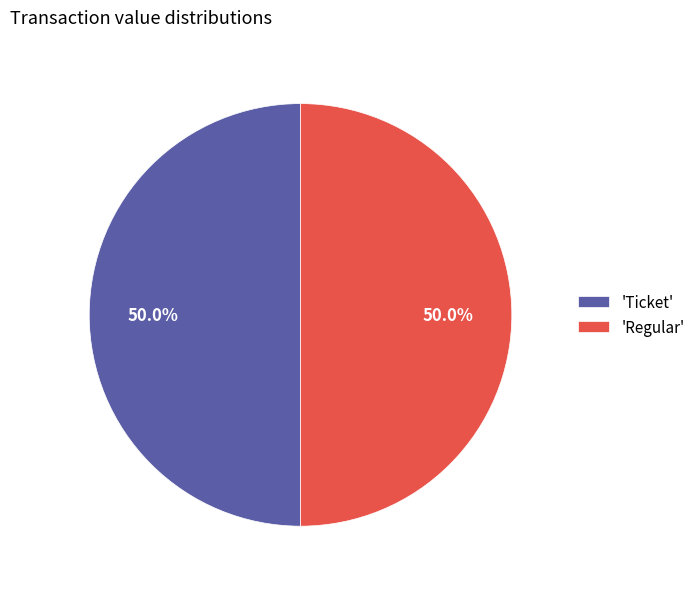

What percentage is NOT represented by 'Regular'?

50.0%